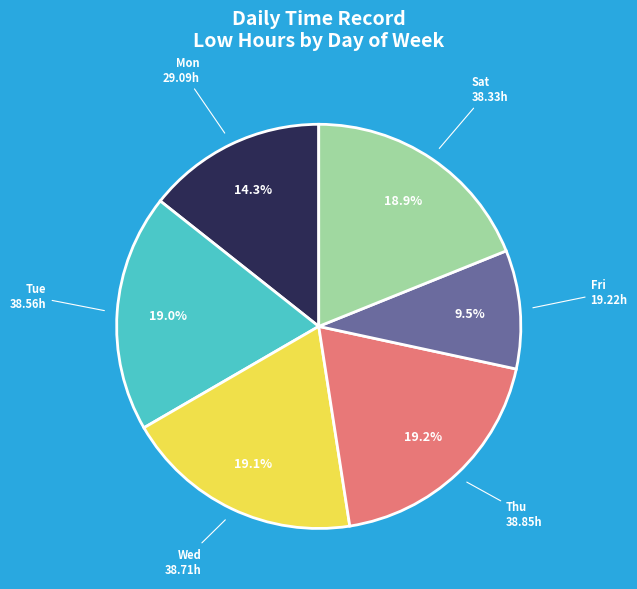

Count the number of slices in the pie.

6